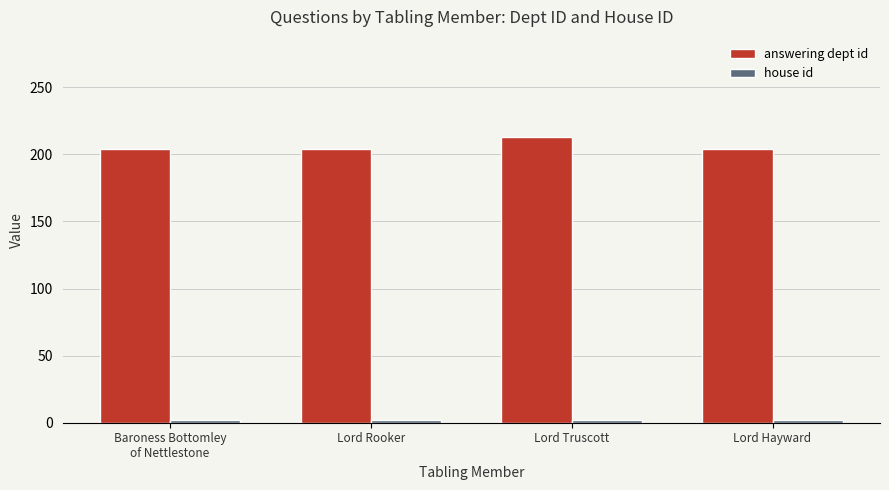

What is the greatest value displayed?

213